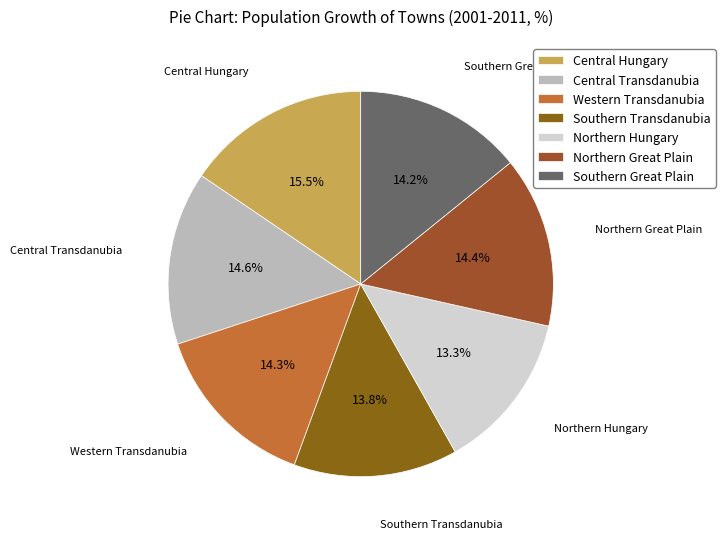

To the nearest percent, what portion does Central Transdanubia represent?

15%